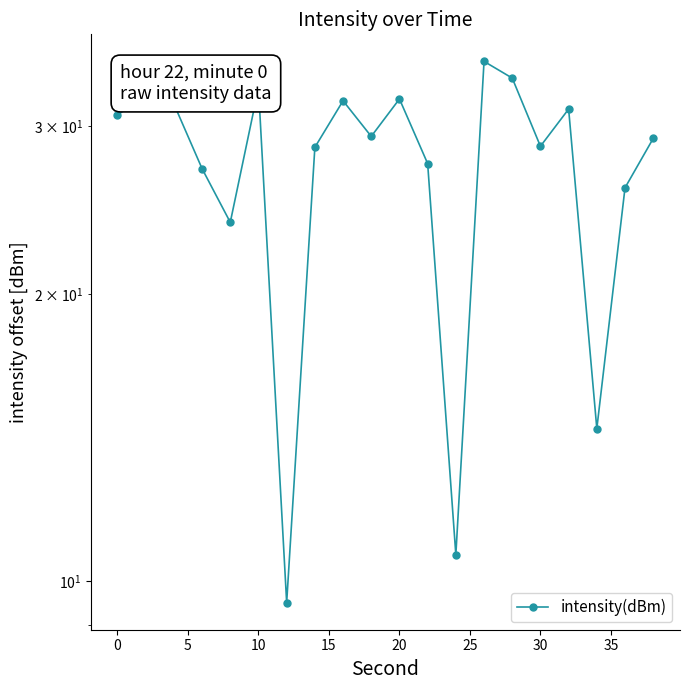

List the labels in order of value, largest first.

13, 14, 20, 0, 10, 35, 5, 16, −5, 40, 19, 15, 30, 11, 10, 18, 15, 17, 12, 25